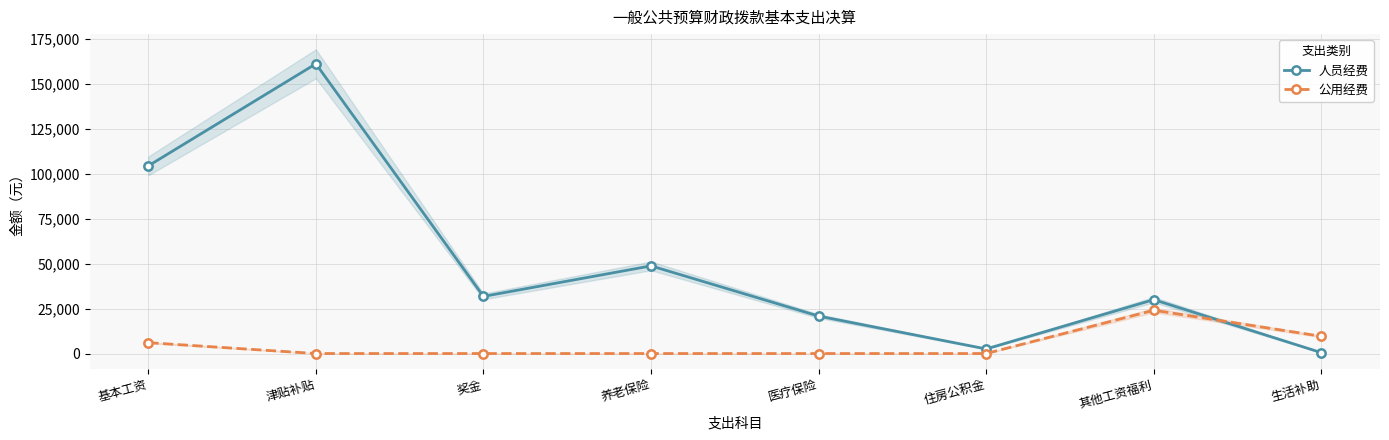

Rank the series by their average value, from lowest to highest.

公用经费, 人员经费